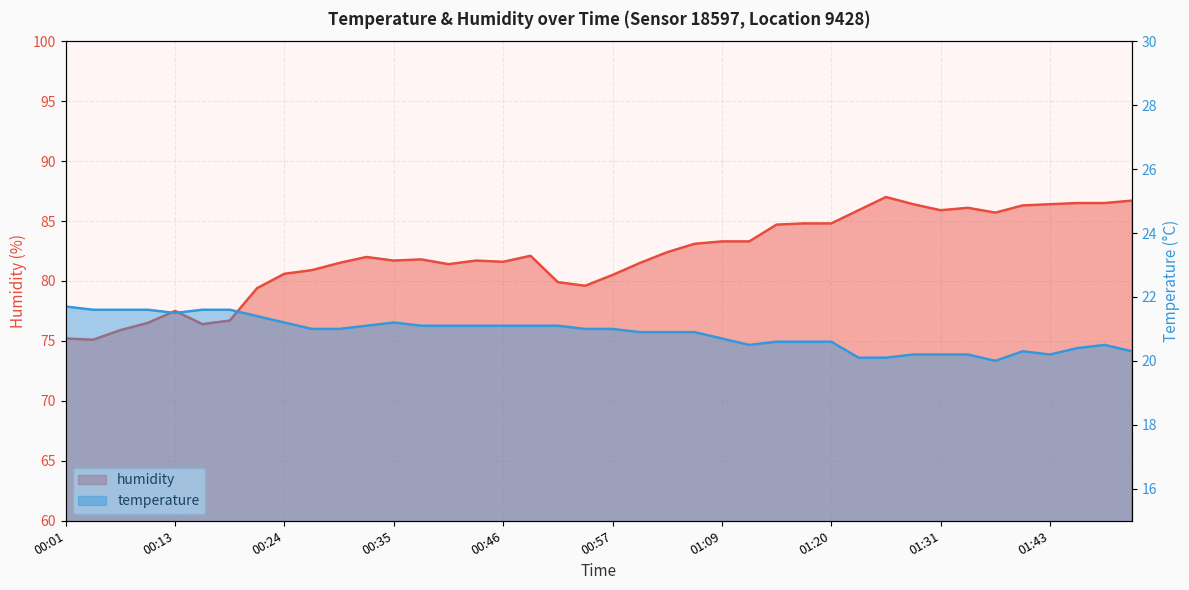

Rank the series by their maximum value, from highest to lowest.

humidity, temperature